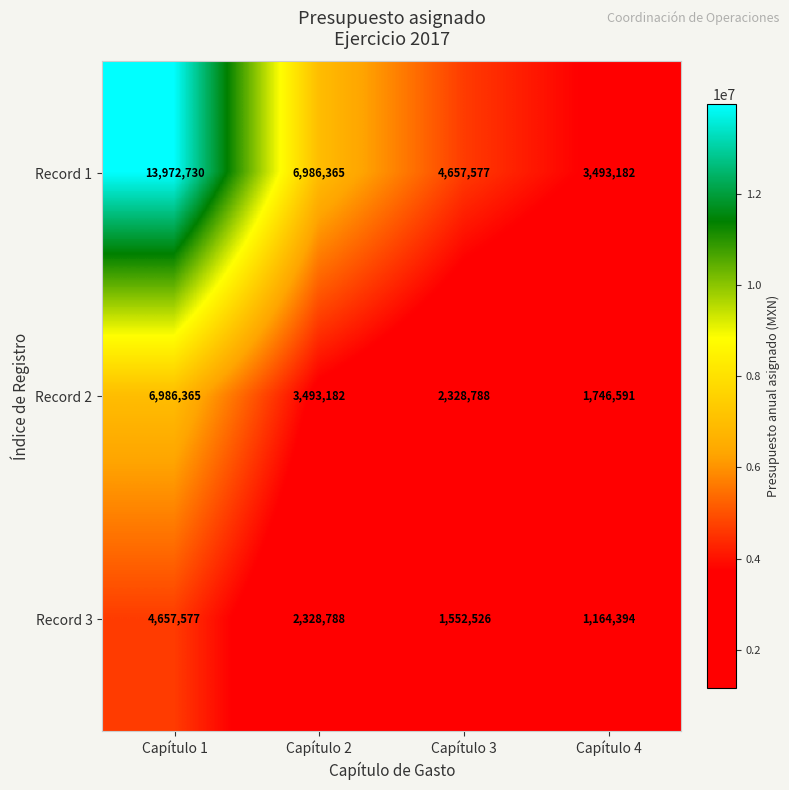

What is the difference between the maximum and minimum values in the Record 3 series?

3493183